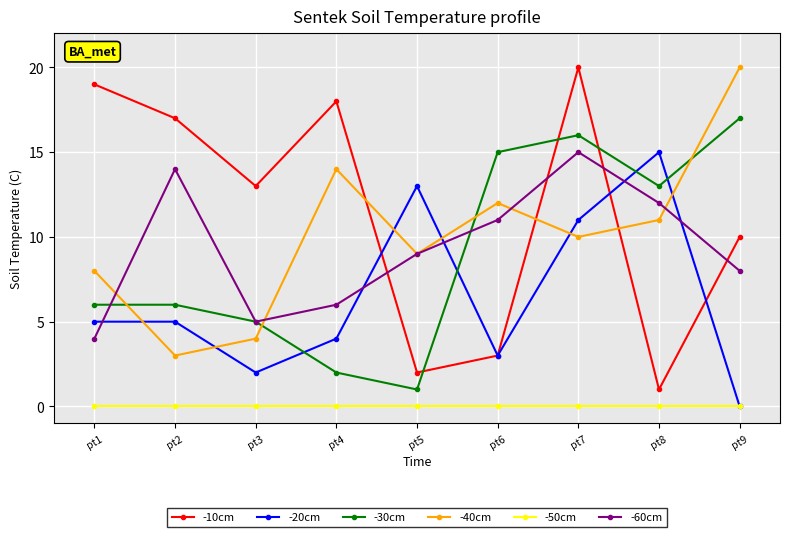

Count the number of categories in the chart.

9